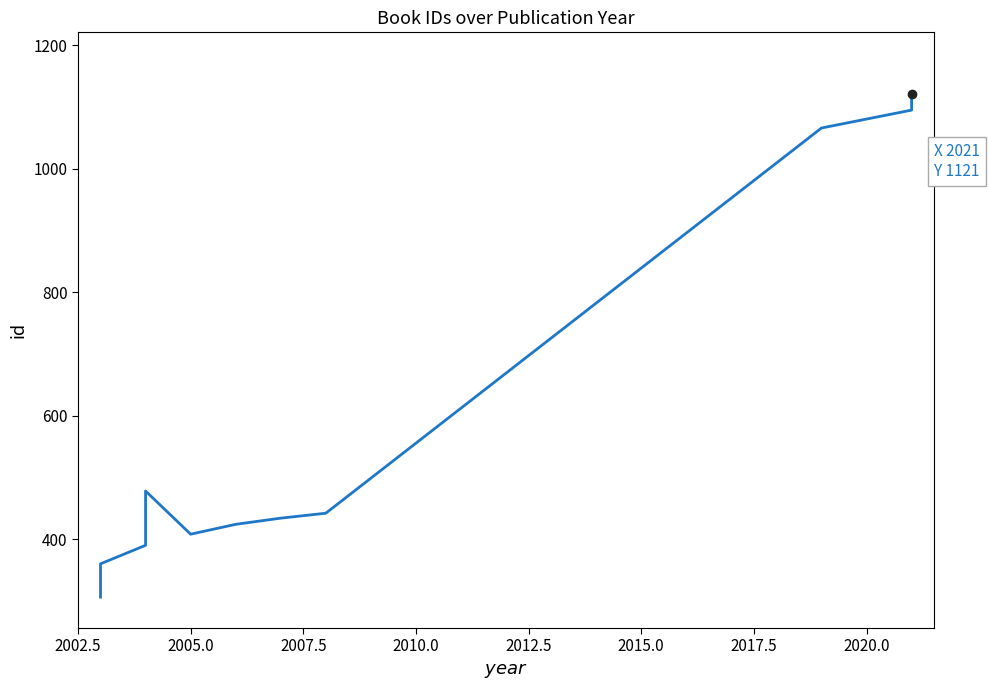

Reading left to right, transcribe all the data shown in this chart.

306	307	360	390	478	408	424	434	442	1066	1095	1121